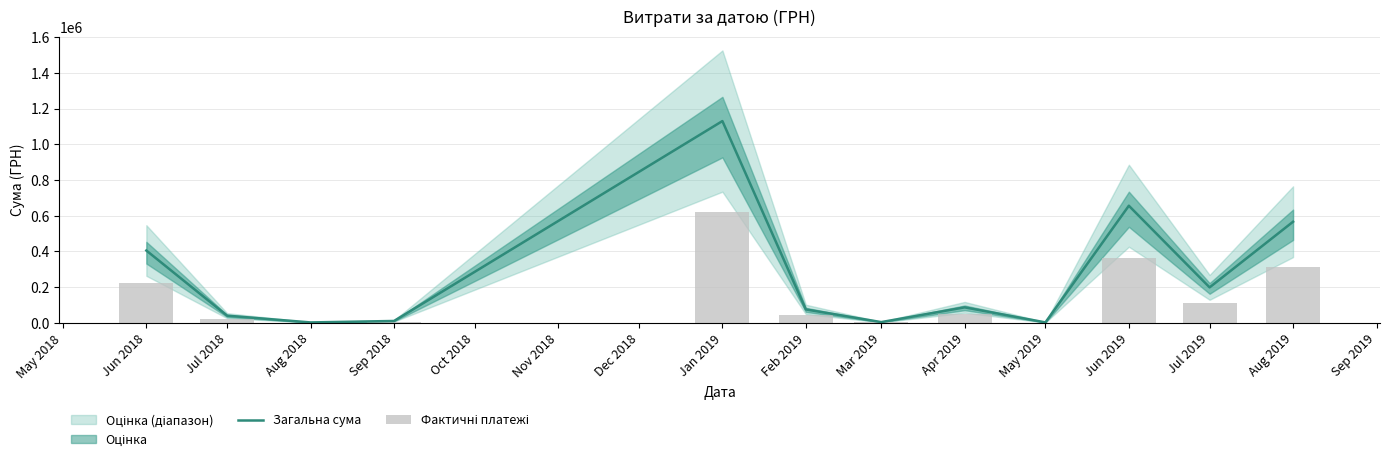

The value of Загальна сума at Jan 2019 is 405960.2. True or false?

False